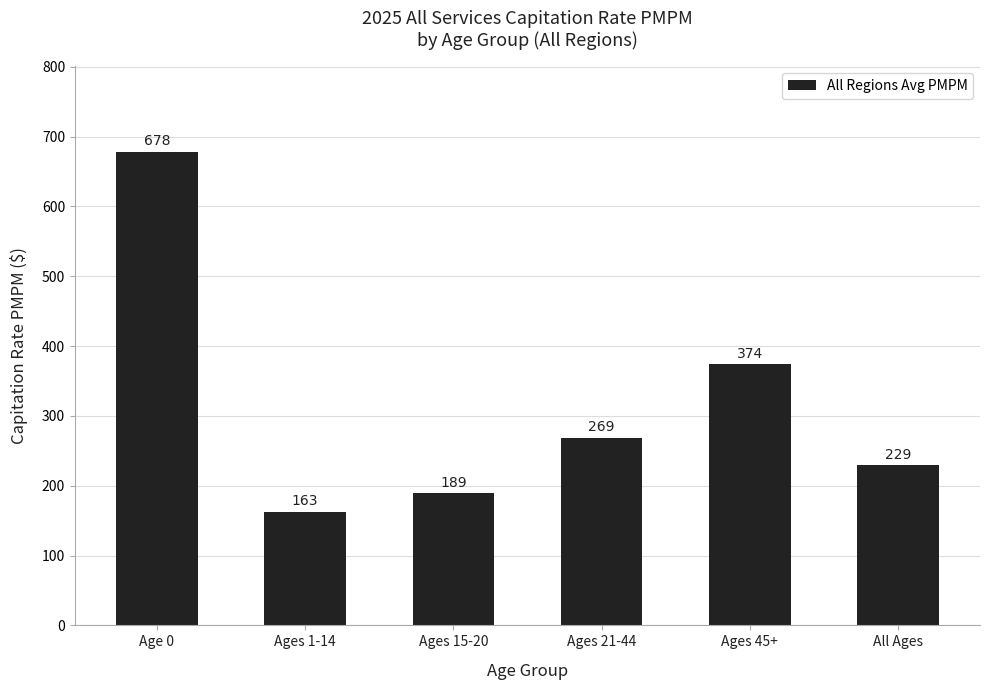

Which has a higher value, Age 0 or All Ages?

Age 0